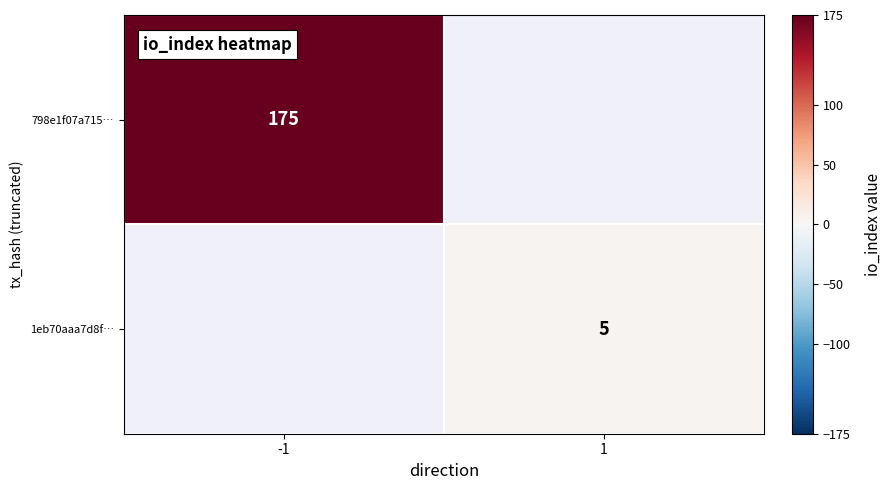

True or false: 1eb70aaa7d8f… has a value of 2 at 1.

False